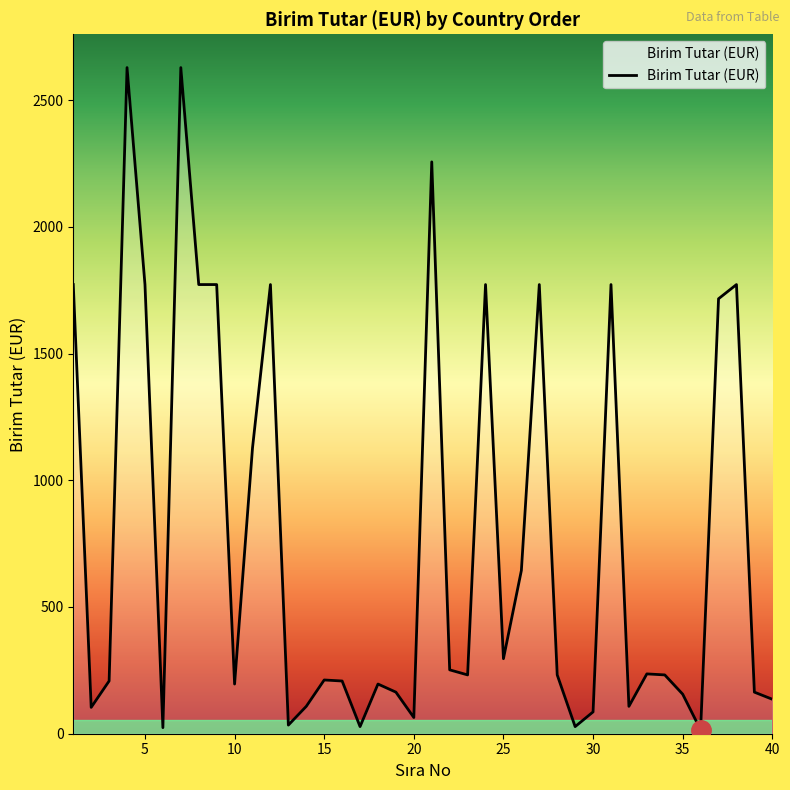

What is the greatest value displayed?

2628